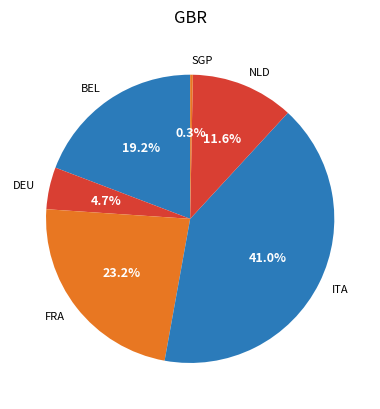

What portion of the pie excludes DEU?

95.3%